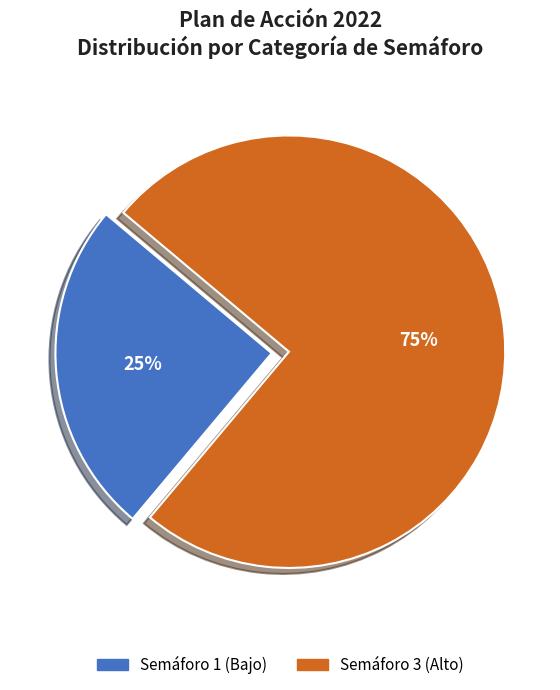

What percentage is the Semáforo 1 (Bajo) slice, to the nearest percent?

25%